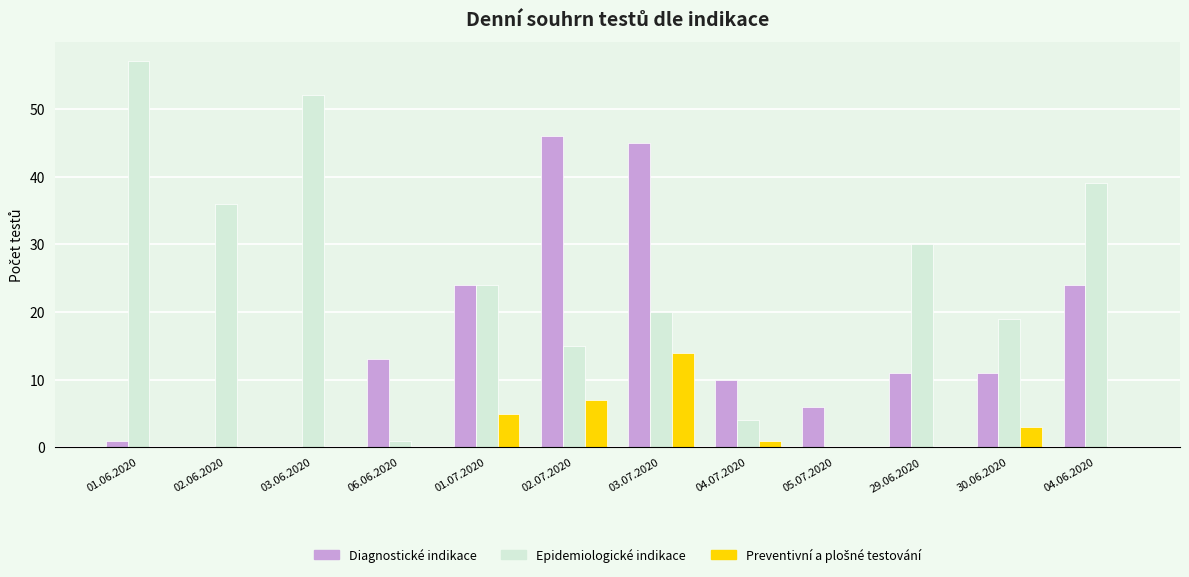

True or false: Epidemiologické indikace has a value of 20 at 03.07.2020.

True